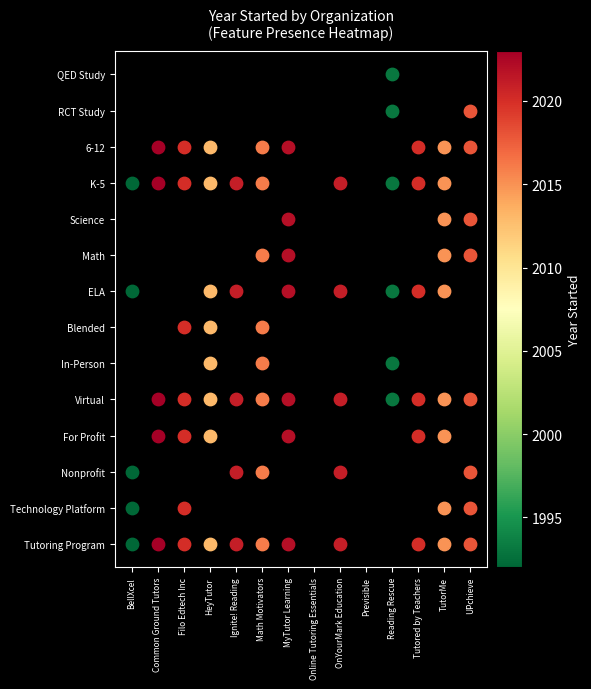

True or false: TutorMe has a value of 0 at BellXcel.

True